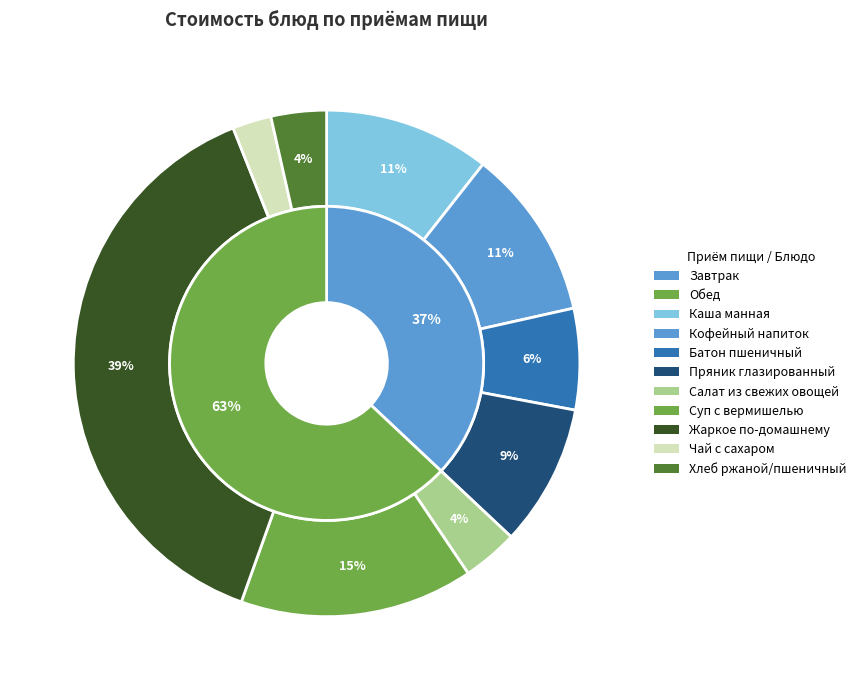

What is the ratio of the value at Пряник глазированный to the value at Салат из свежих овощей?

2.5